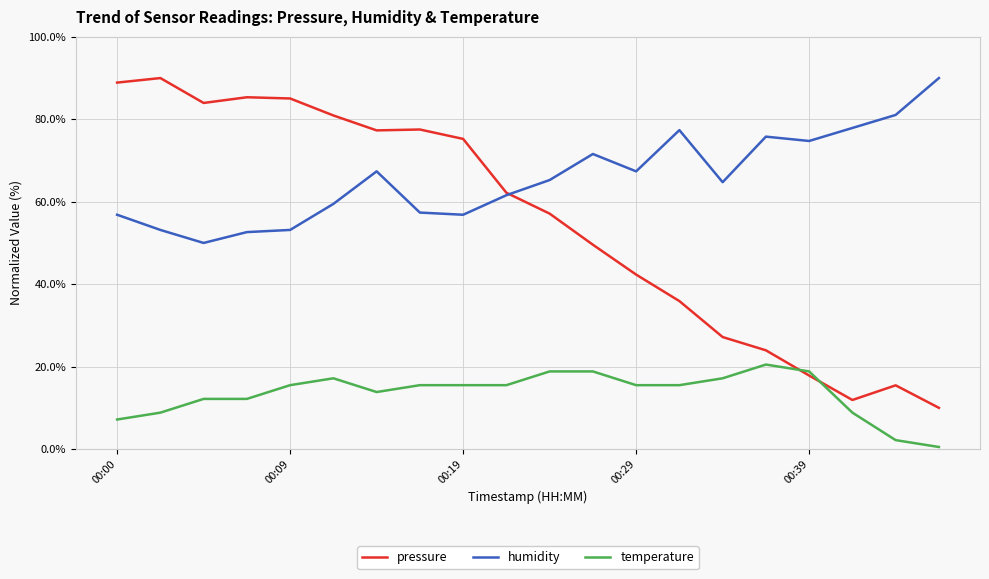

List the series in order of their overall mean, highest first.

humidity, pressure, temperature